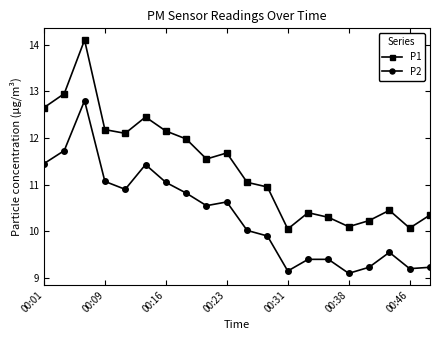

What is the difference between the second highest and second lowest values in the P2 series?

2.6